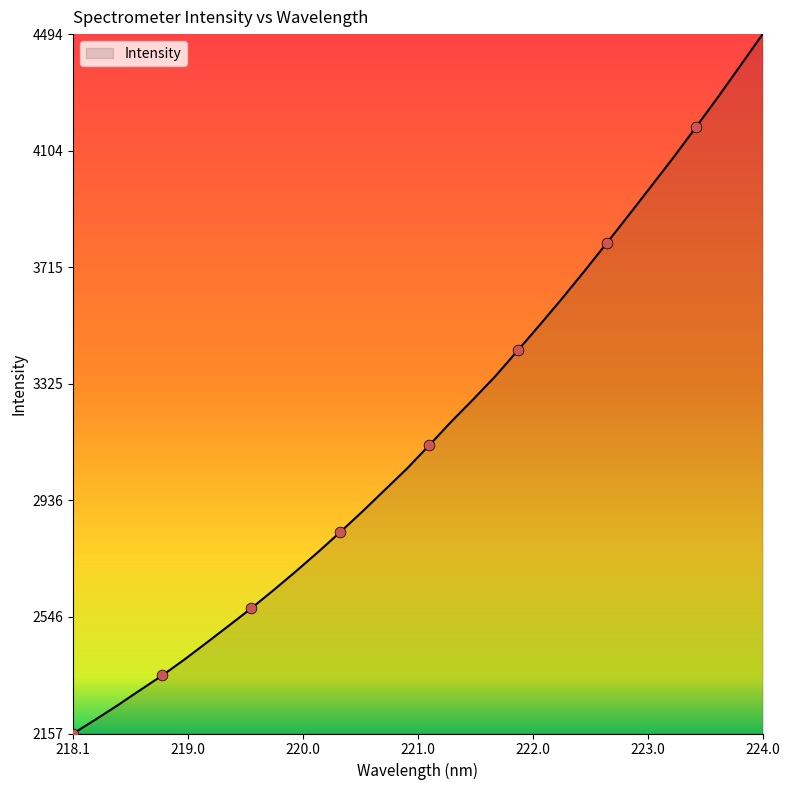

What is the minimum value shown in the chart?

2156.8